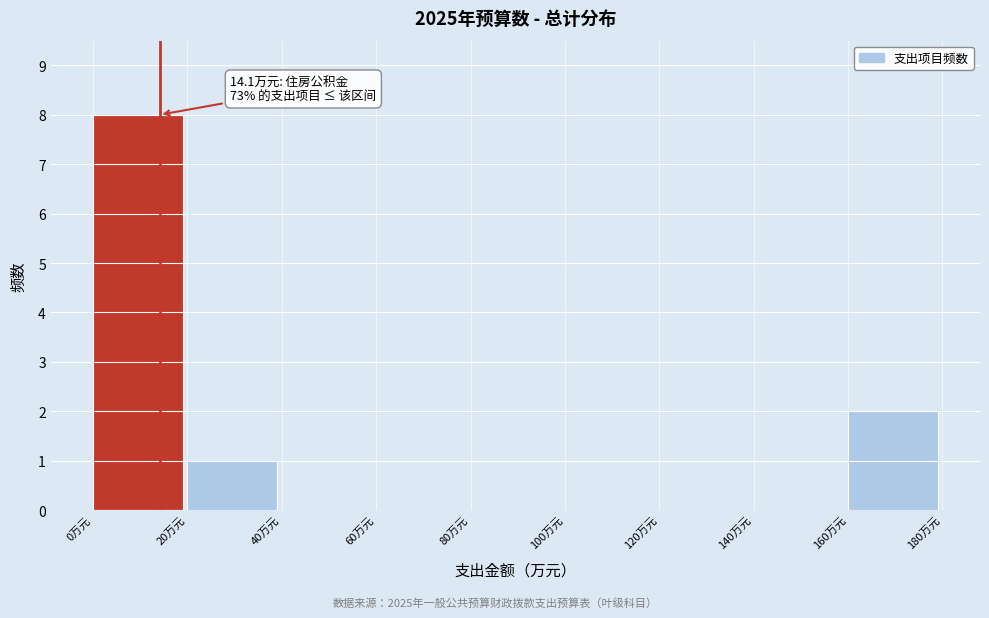

Over which range of the x-axis is the bar tallest?

0 to 20